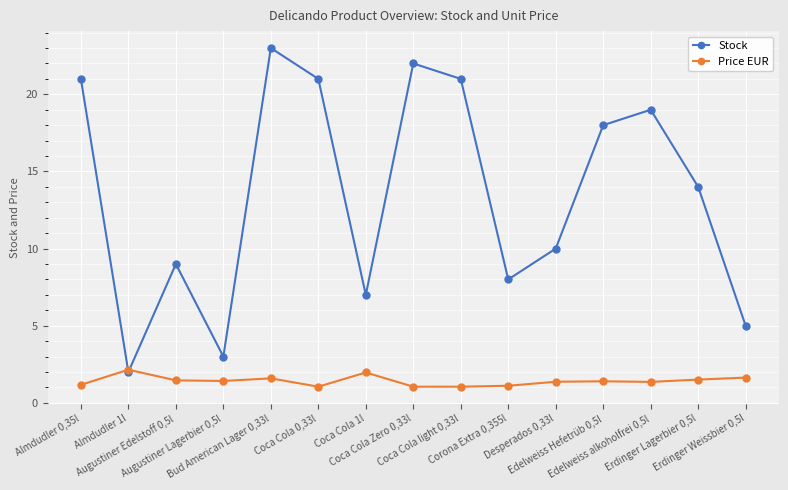

At which label does Stock reach its peak?

Bud American Lager 0,33l